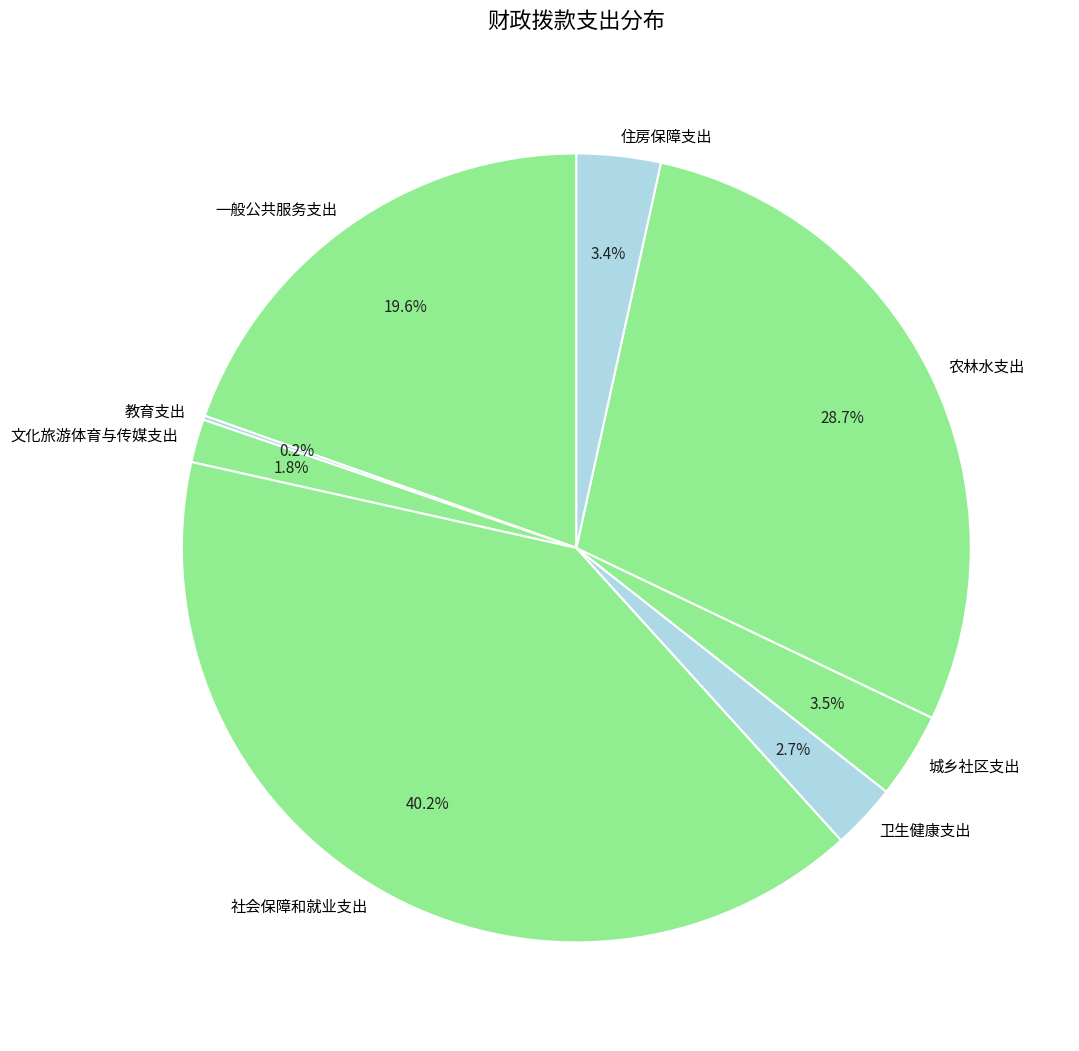

The 一般公共服务支出 slice represents 10% of the pie. True or false?

False